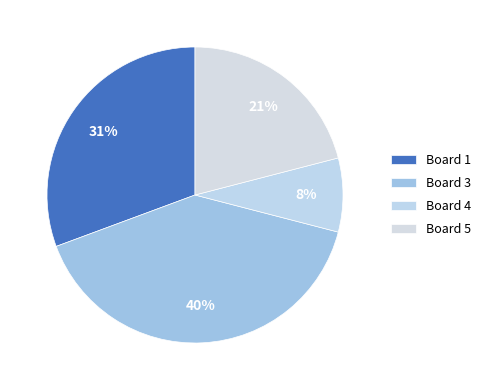

How many segments does this pie chart have?

4